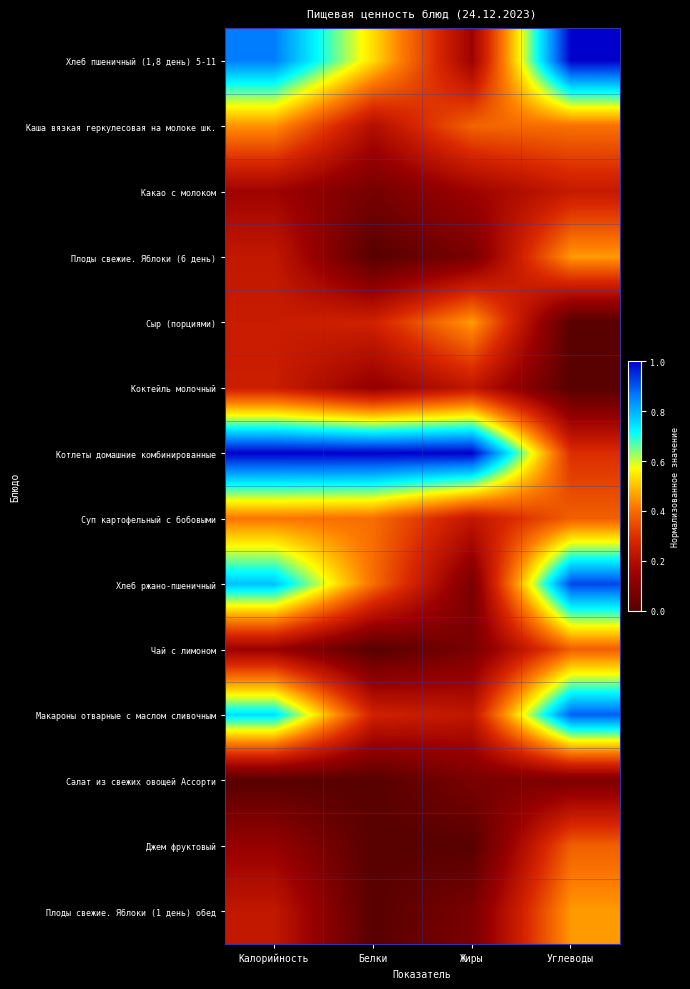

How many data points does each series have?

4